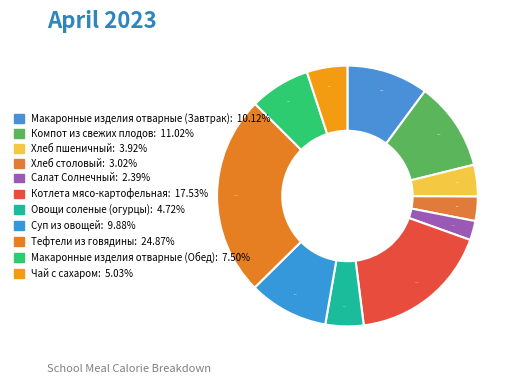

Between Чай с сахаром and Компот из свежих плодов, which is larger?

Компот из свежих плодов